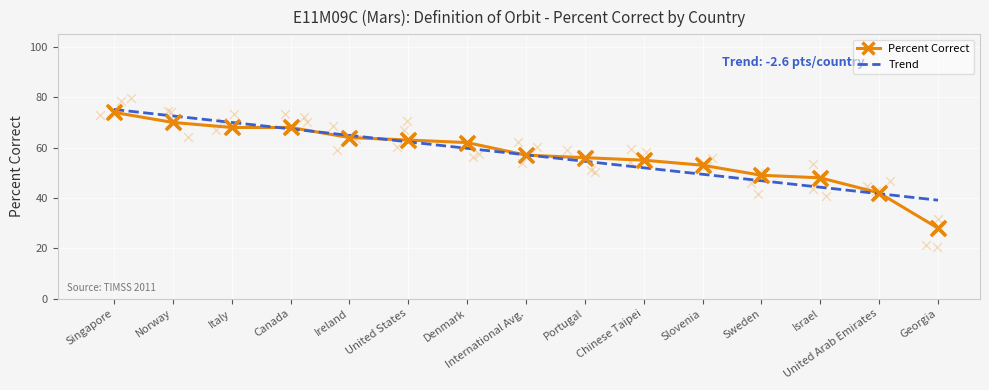

Which has a higher value, International Avg. or Canada?

Canada